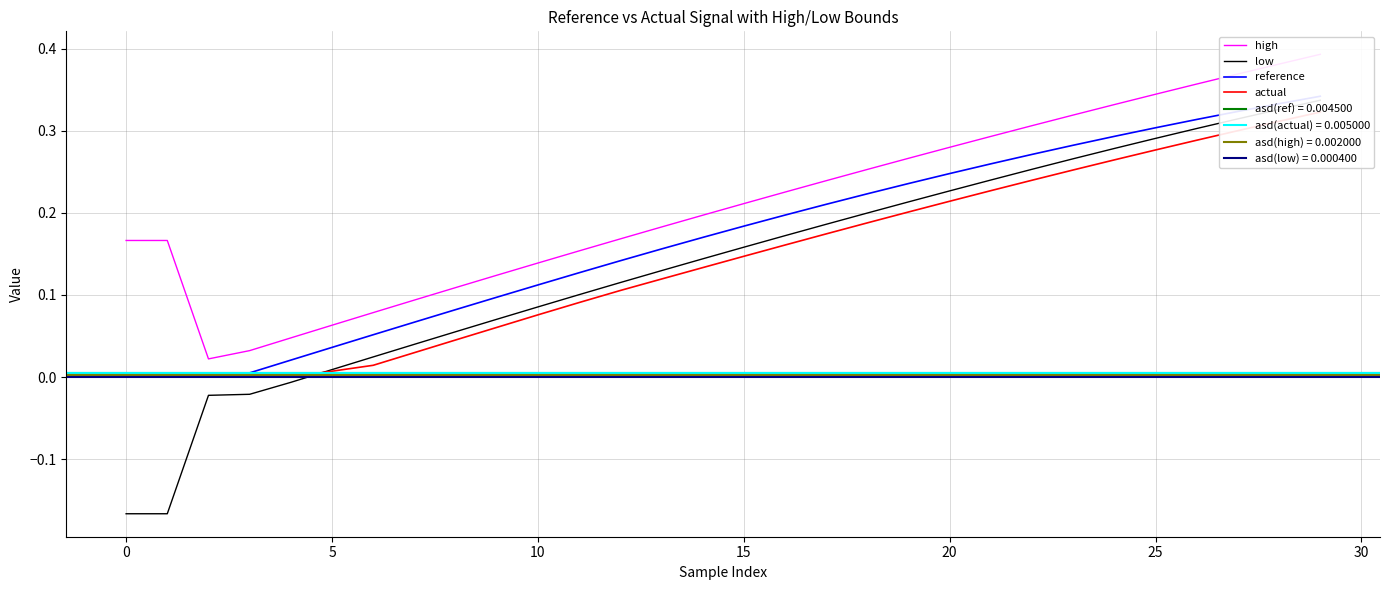

True or false: low and reference intersect in this chart.

False